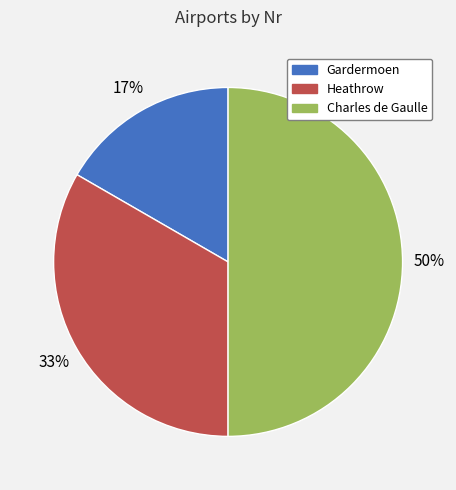

Rank the categories by value from lowest to highest.

Gardermoen, Heathrow, Charles de Gaulle